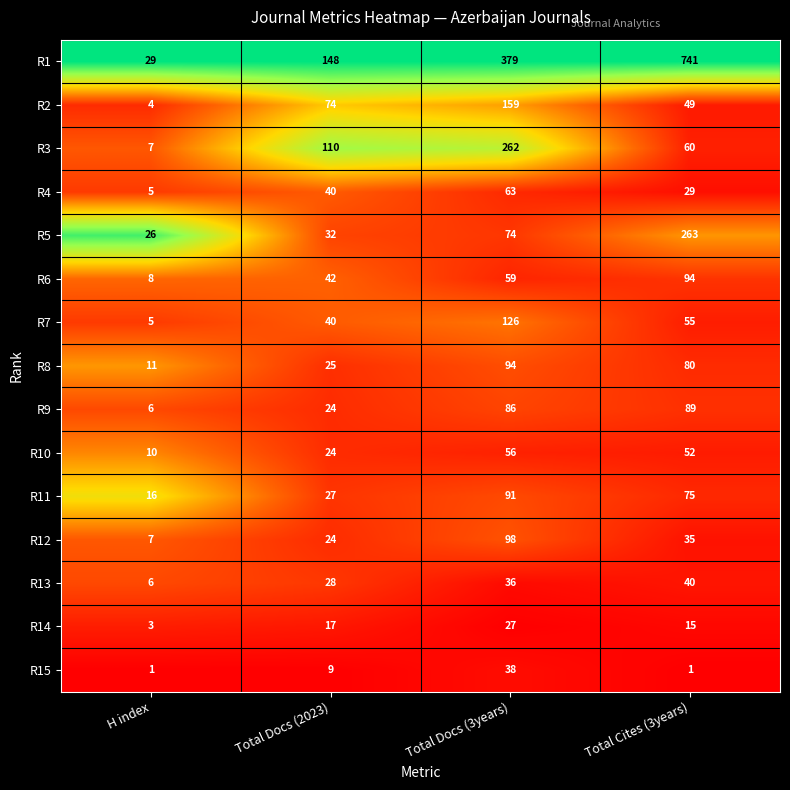

Which series has the largest total across all categories?

R1